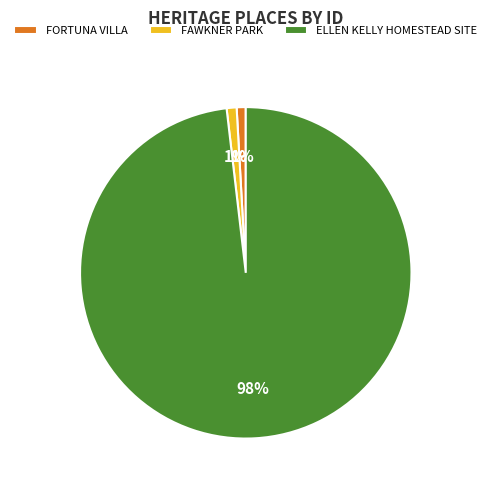

Does any single category account for the majority?

Yes